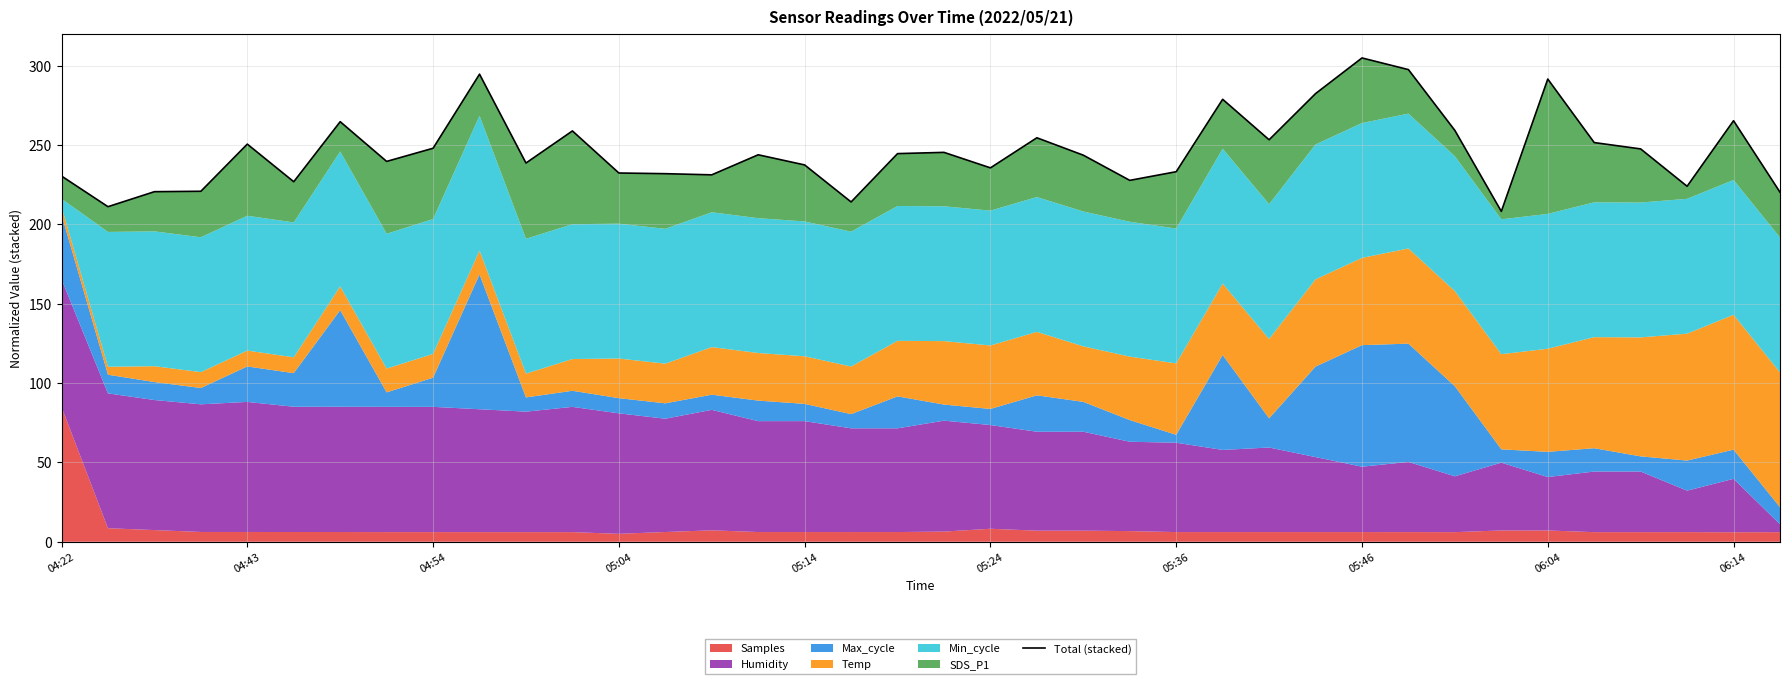

How many lines are shown in the chart?

1